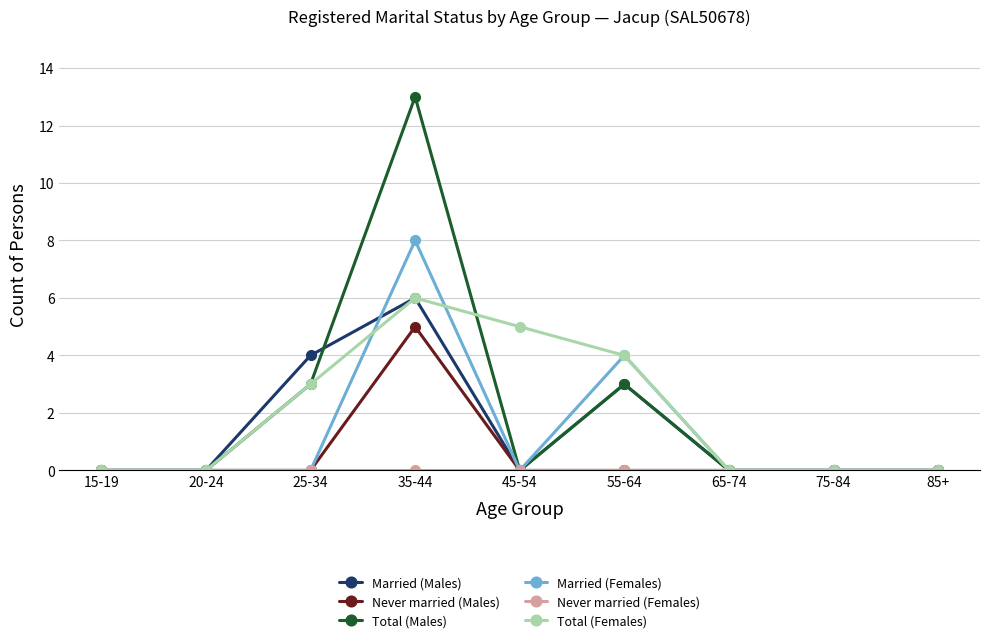

How many series are shown in this chart?

6